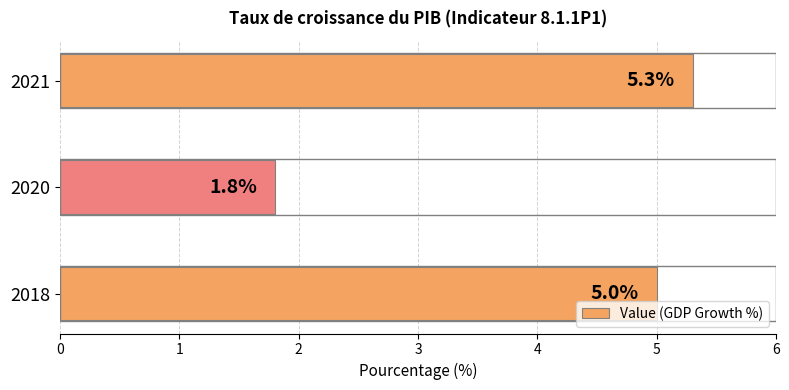

At which label is the value closest to 3?

2020